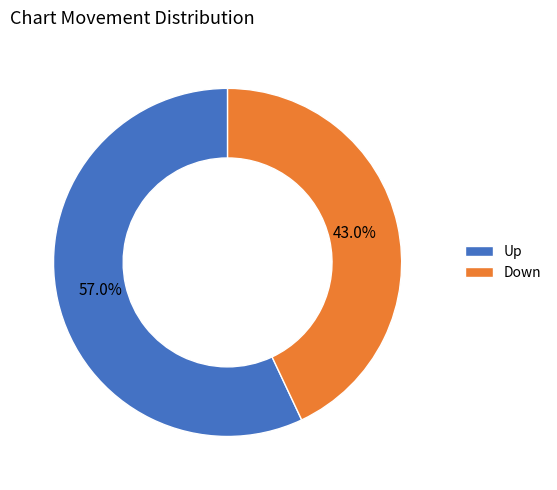

Which category has the biggest portion of the pie?

Up